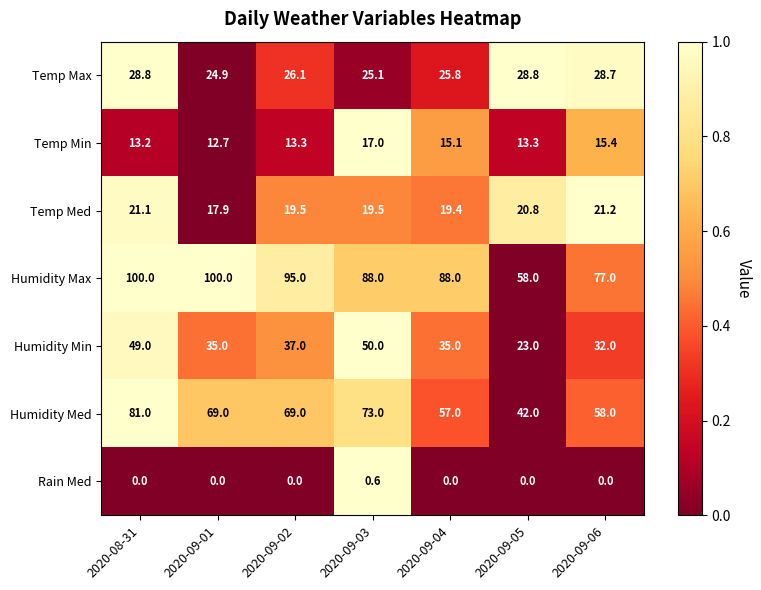

Rank the series at 2020-09-06 from lowest to highest value.

Rain Med, Temp Min, Temp Med, Temp Max, Humidity Min, Humidity Med, Humidity Max